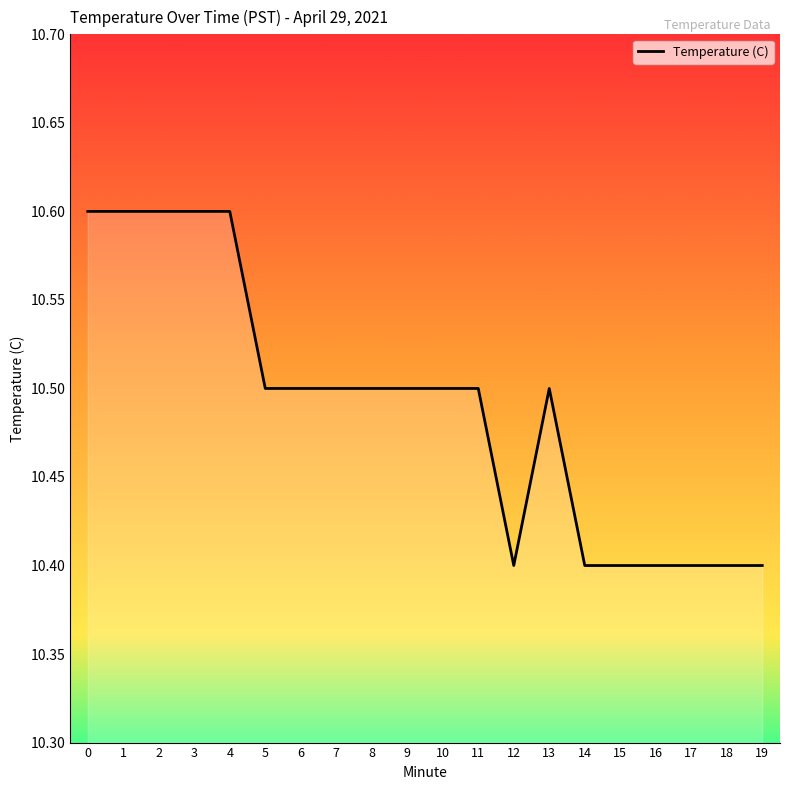

The chart shows a value of 10.5 at 5. True or false?

True